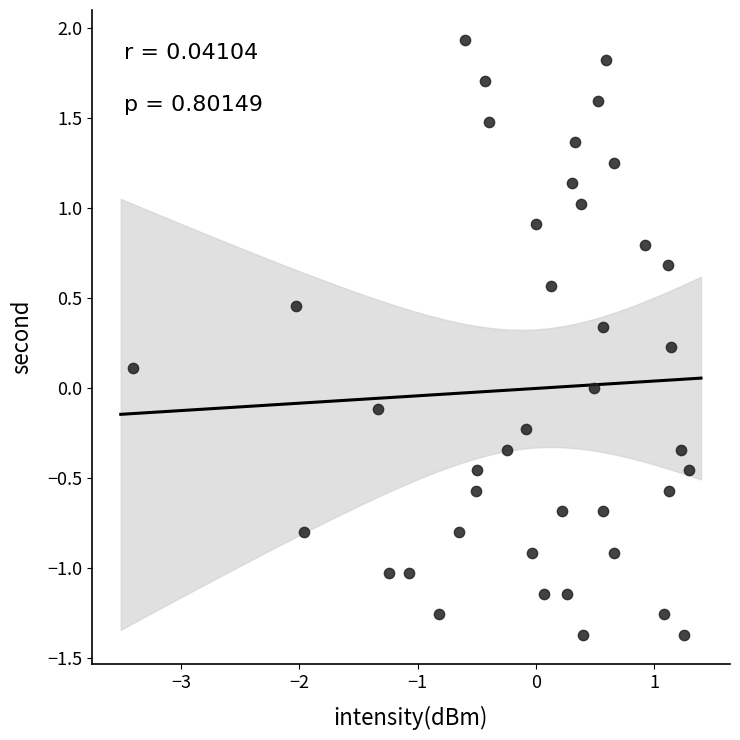

What is the range of Y values (max minus min)?

3.3